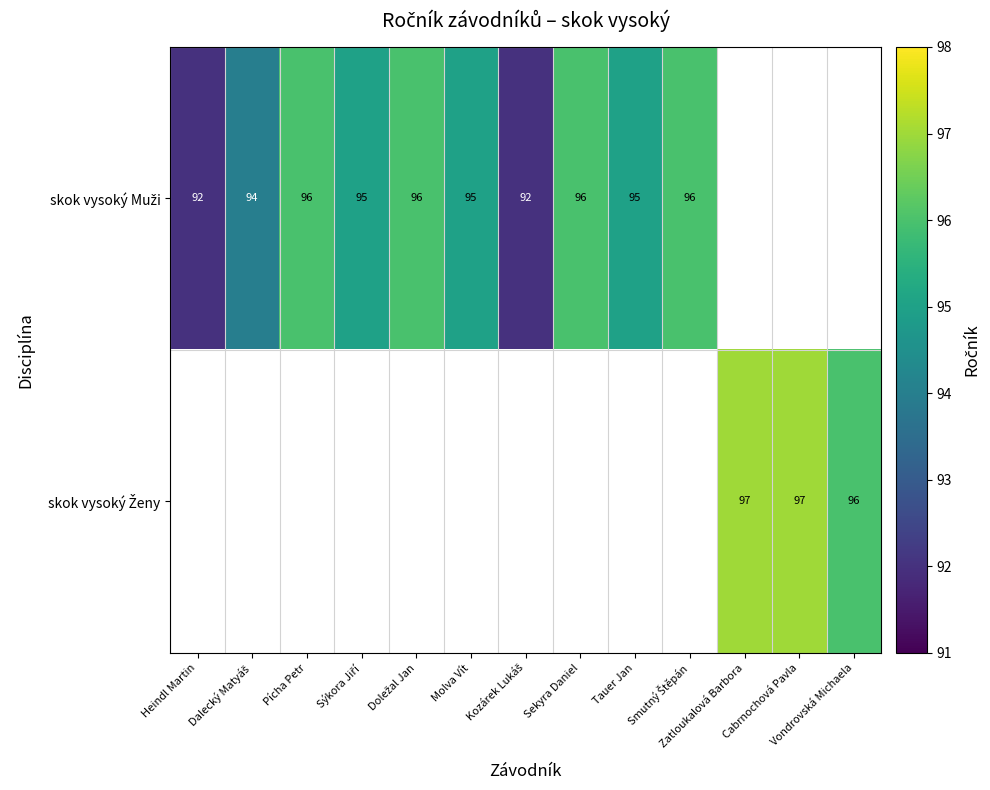

At how many categories does at least one series exceed 92?

11